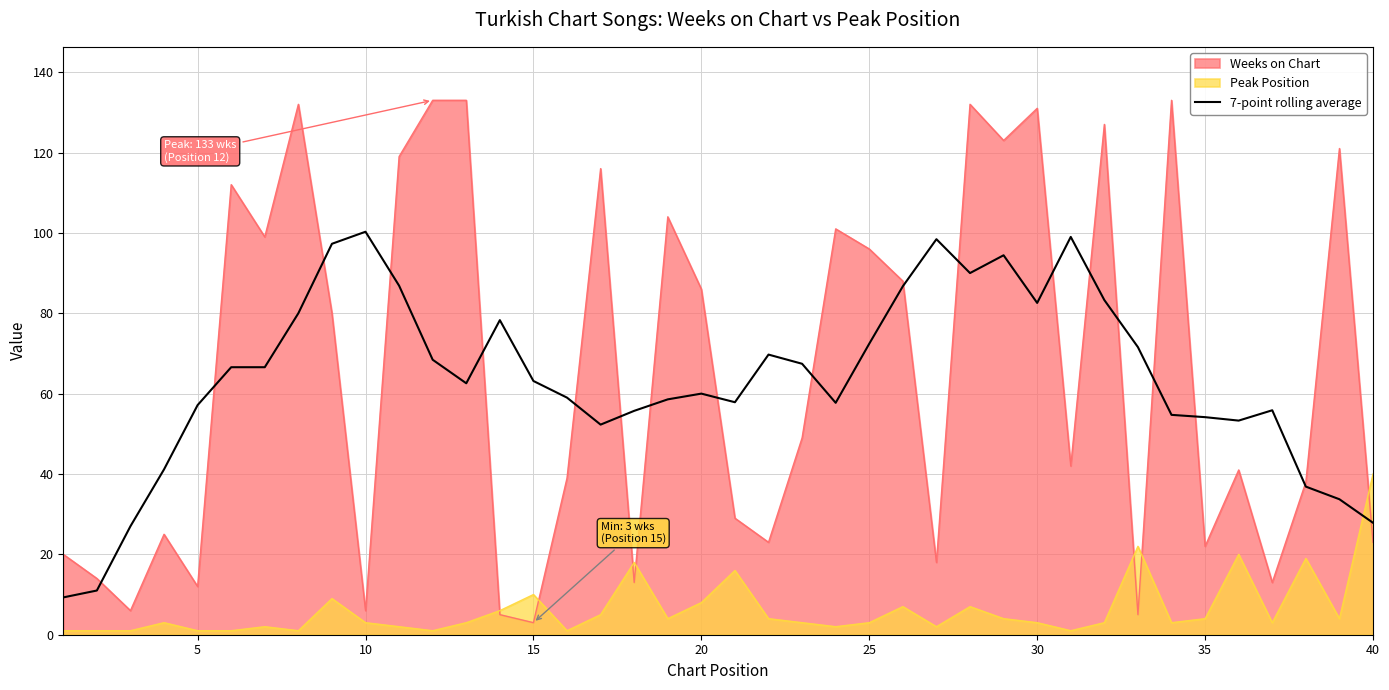

True or false: 7-point rolling average has a value of 82.6 at 30.

True